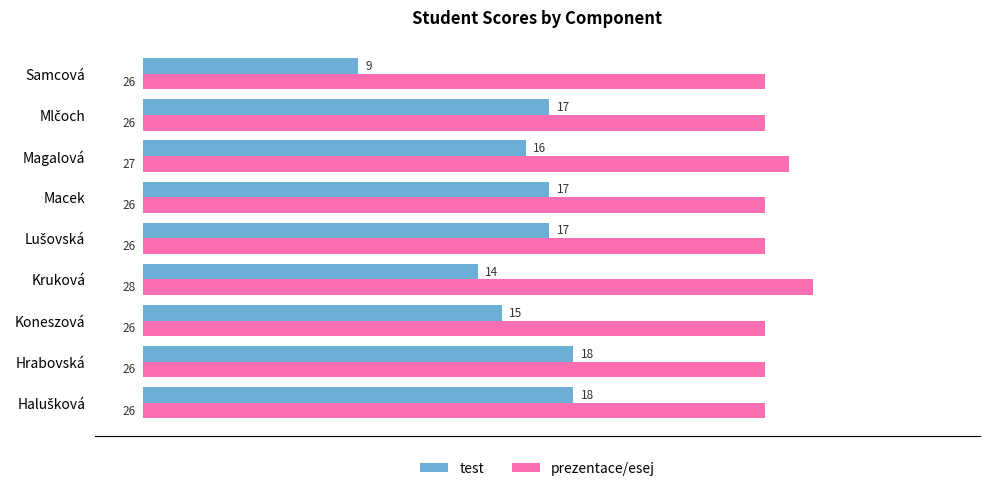

What is the difference between the maximum and minimum values in the test series?

9